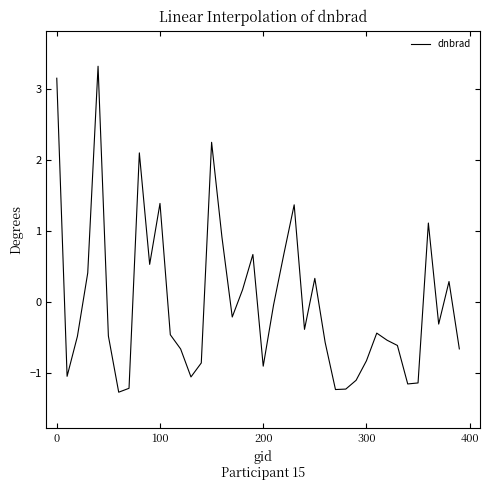

What is the maximum value shown in the chart?

3.3